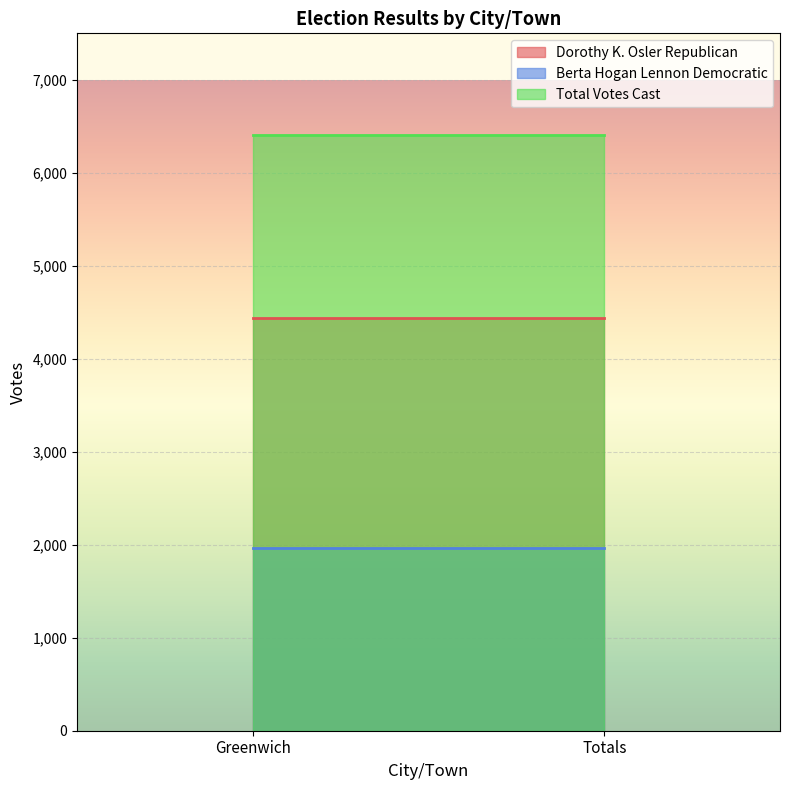

Rank the series by their maximum value, from highest to lowest.

Total Votes Cast, Dorothy K. Osler Republican, Berta Hogan Lennon Democratic